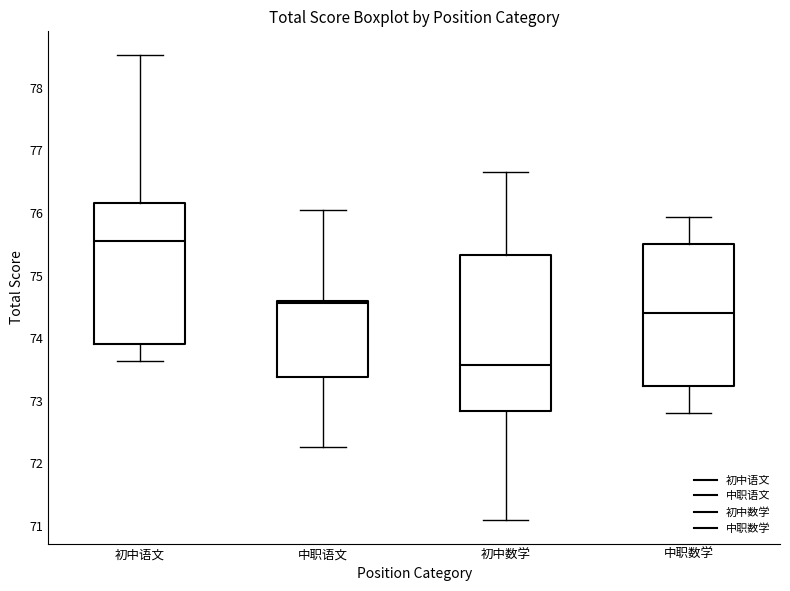

Reading left to right, transcribe this box plot: for each box, give where its median line is, the range the box spans, and where its two whiskers end, as read against the y-axis. The values are not printed on the chart, so give them approximately, as read against the axis.

初中语文: median 75.6, box 73.9 to 76.2, whiskers 73.6 to 78.5
中职语文: median 74.6 (just below the box's upper edge), box 73.4 to 74.6, whiskers 72.3 to 76.1
初中数学: median 73.6, box 72.8 to 75.3, whiskers 71.1 to 76.7
中职数学: median 74.4, box 73.2 to 75.5, whiskers 72.8 to 75.9